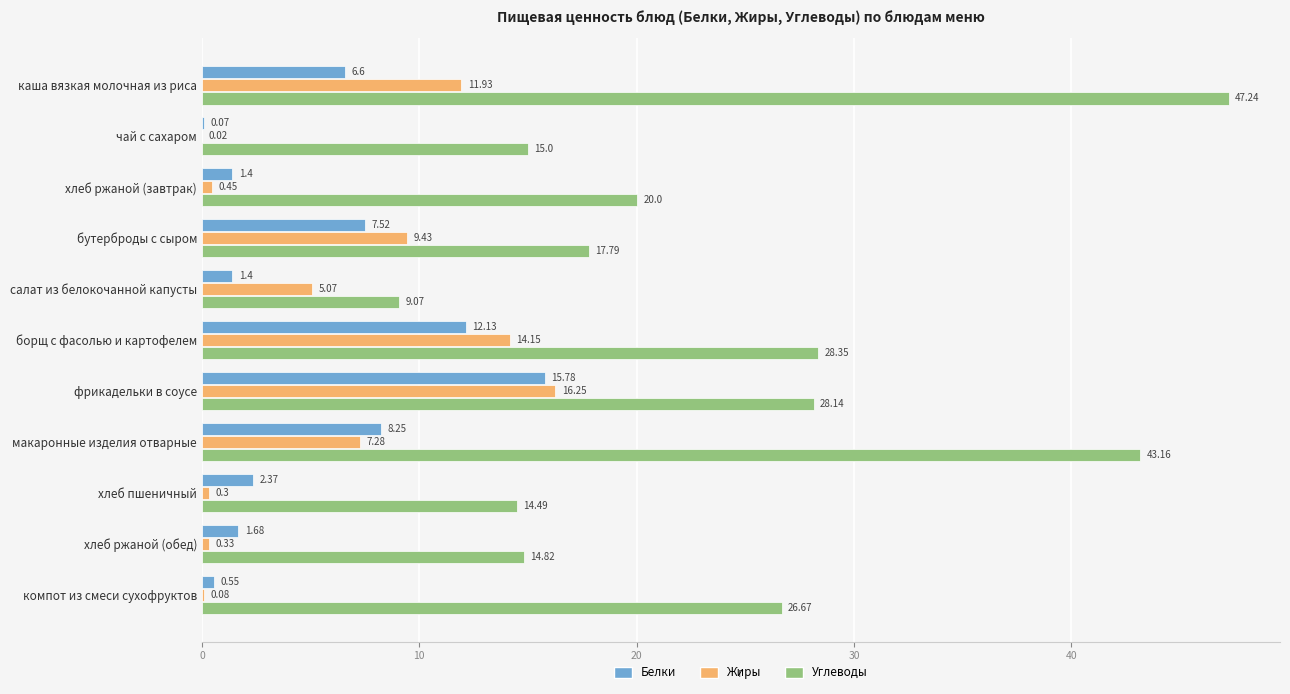

Which series changed the most between фрикадельки в соусе and компот из смеси сухофруктов?

Жиры